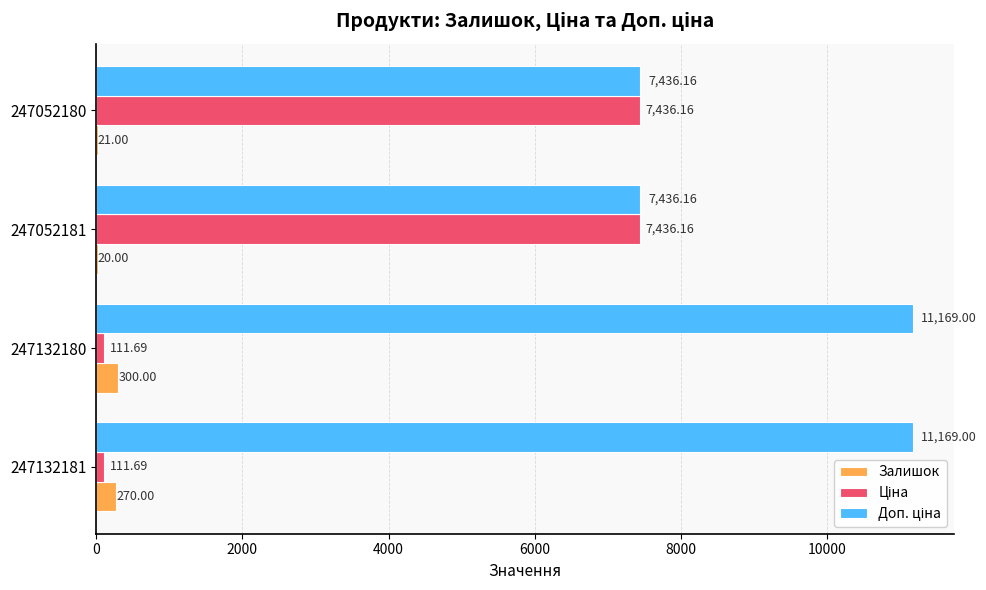

At which category is the sum across all series the highest?

247052180